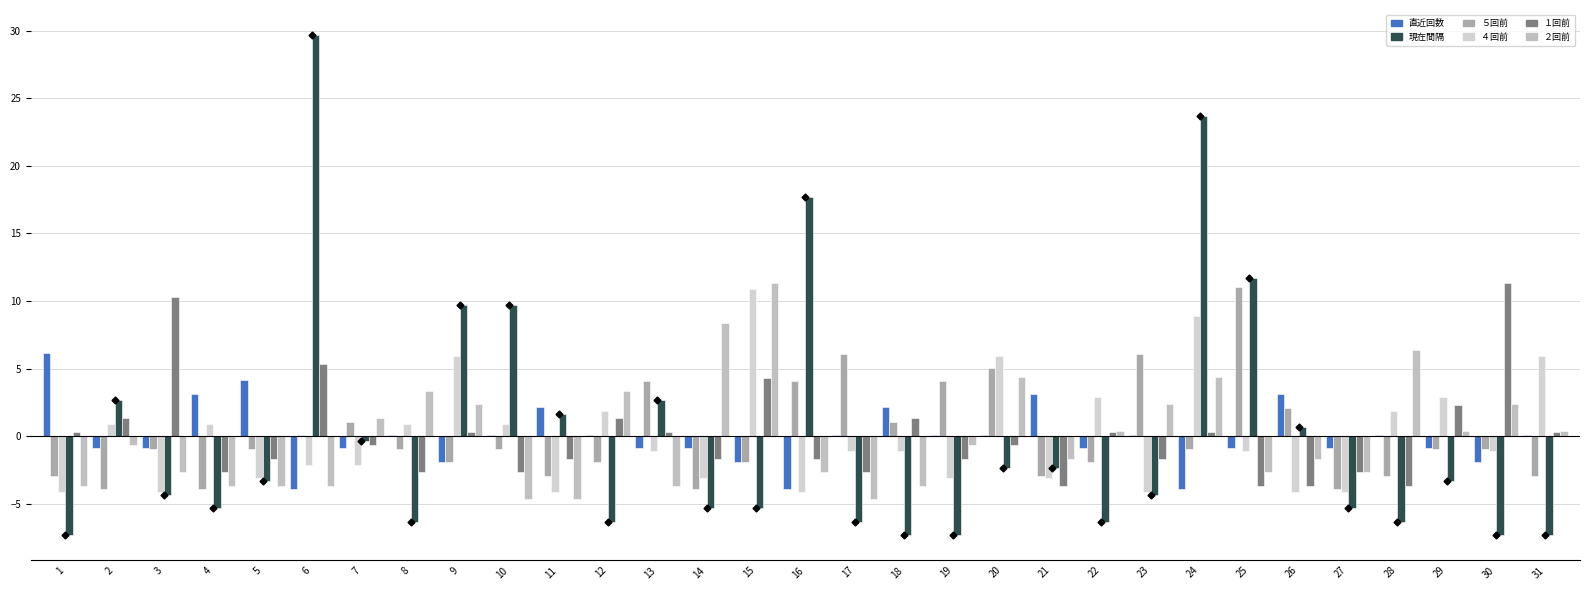

Which category has the lowest value across all series?

1